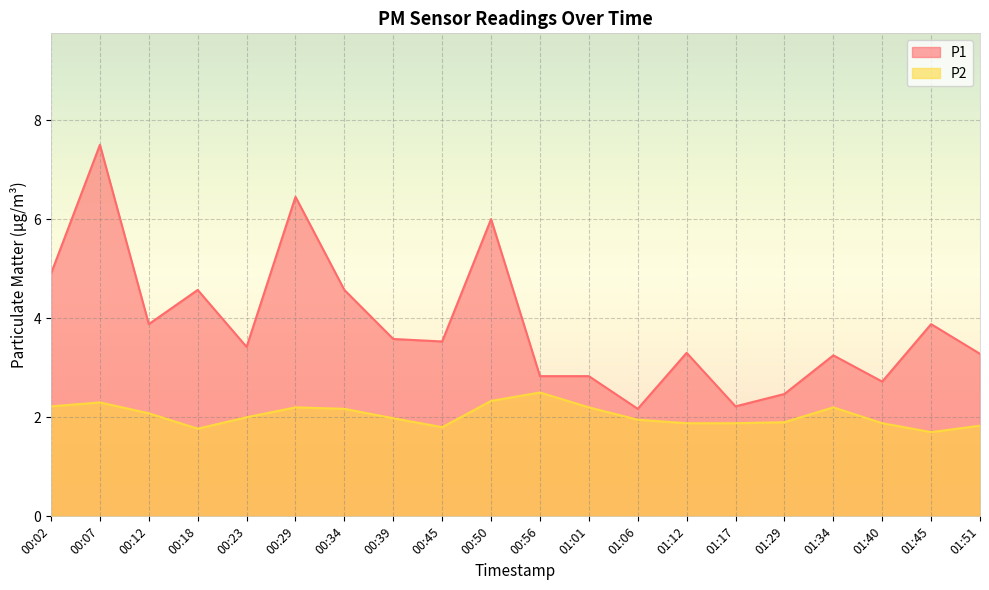

True or false: P2 has a value of 0.8 at 01:34.

False